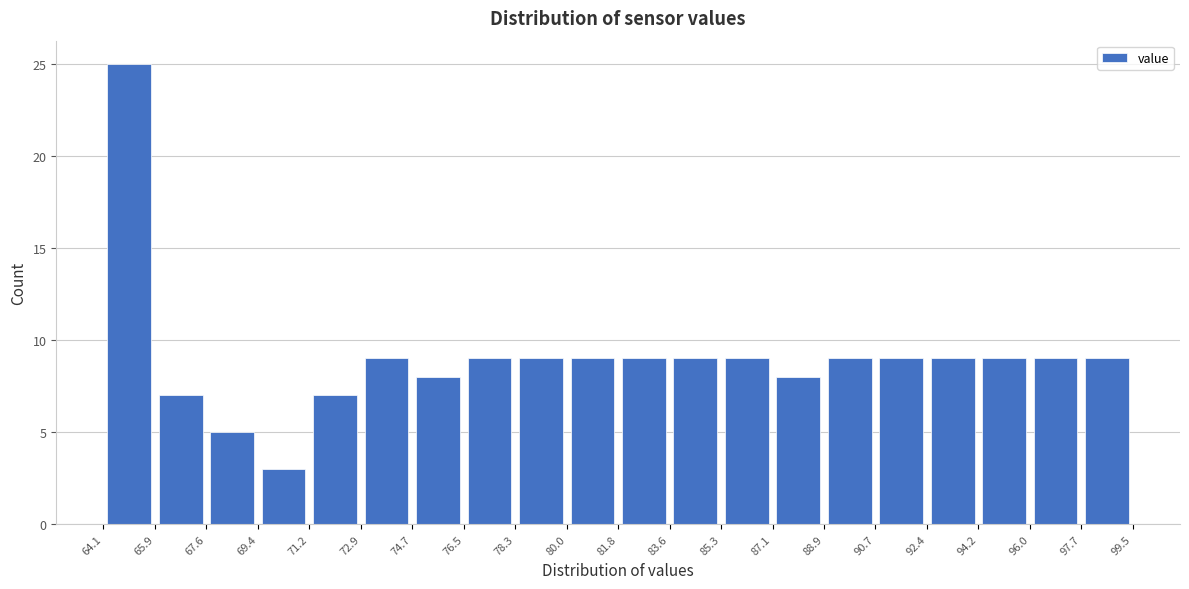

What is the height of the bar covering 64.1 to 65.9 on the x-axis? The values are not printed on the chart, so give them approximately, as read against the axis.

25